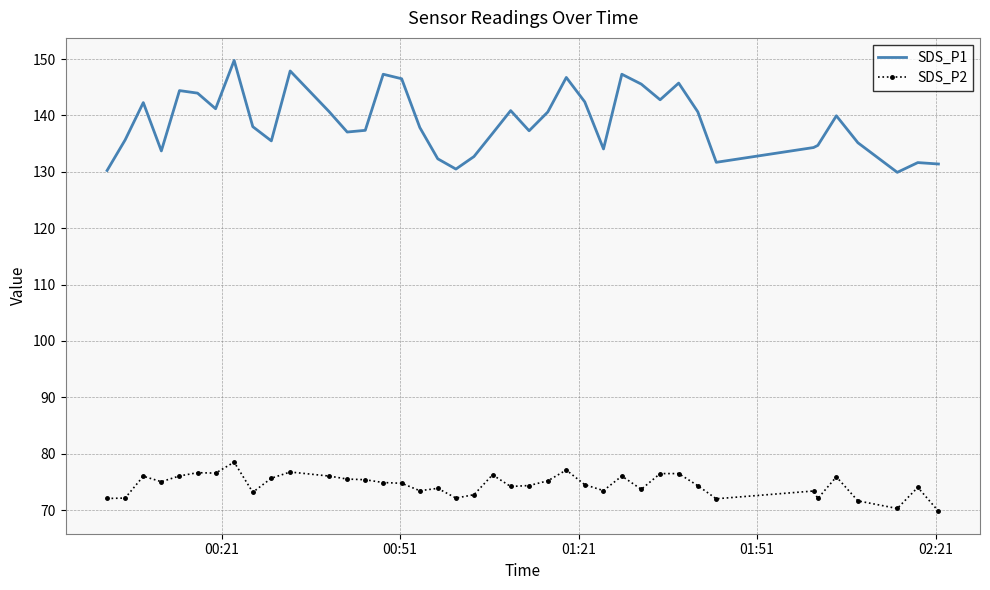

True or false: SDS_P1 and SDS_P2 intersect in this chart.

False